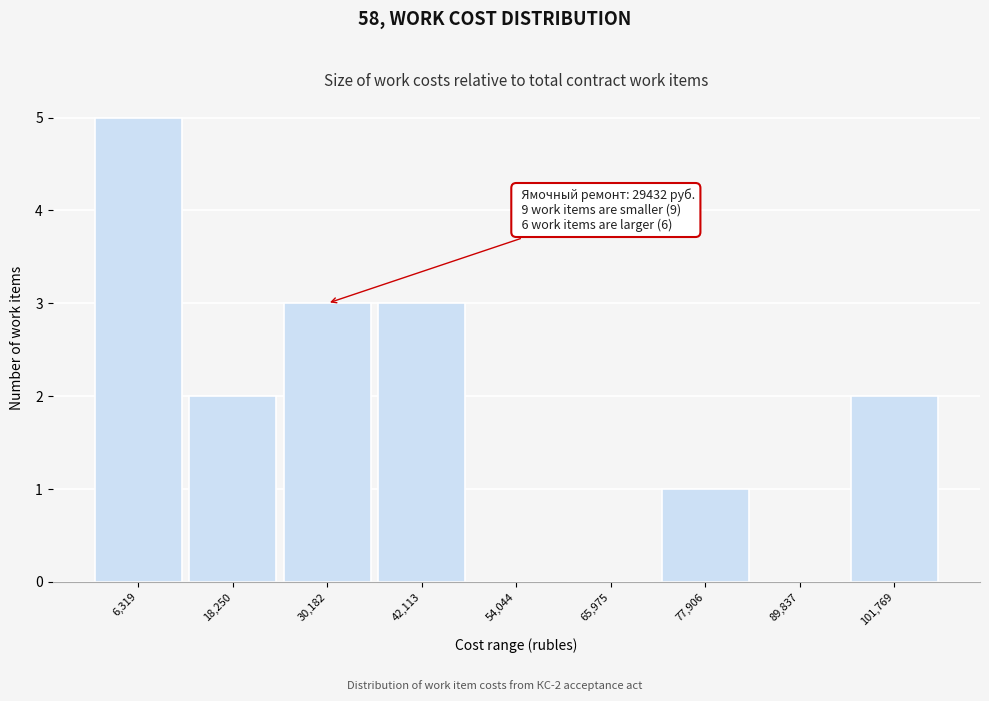

Over which range of the x-axis is the bar tallest?

0 to 12000